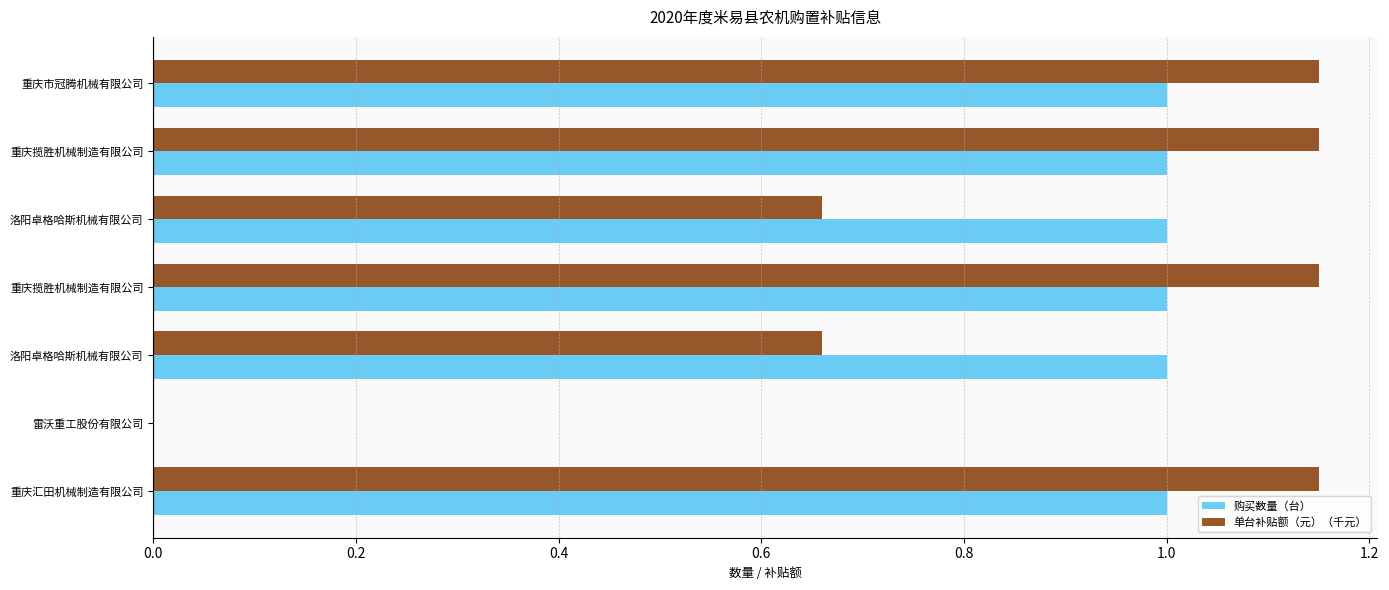

Rank the series by their maximum value, from lowest to highest.

购买数量（台）, 单台补贴额（元）（千元）